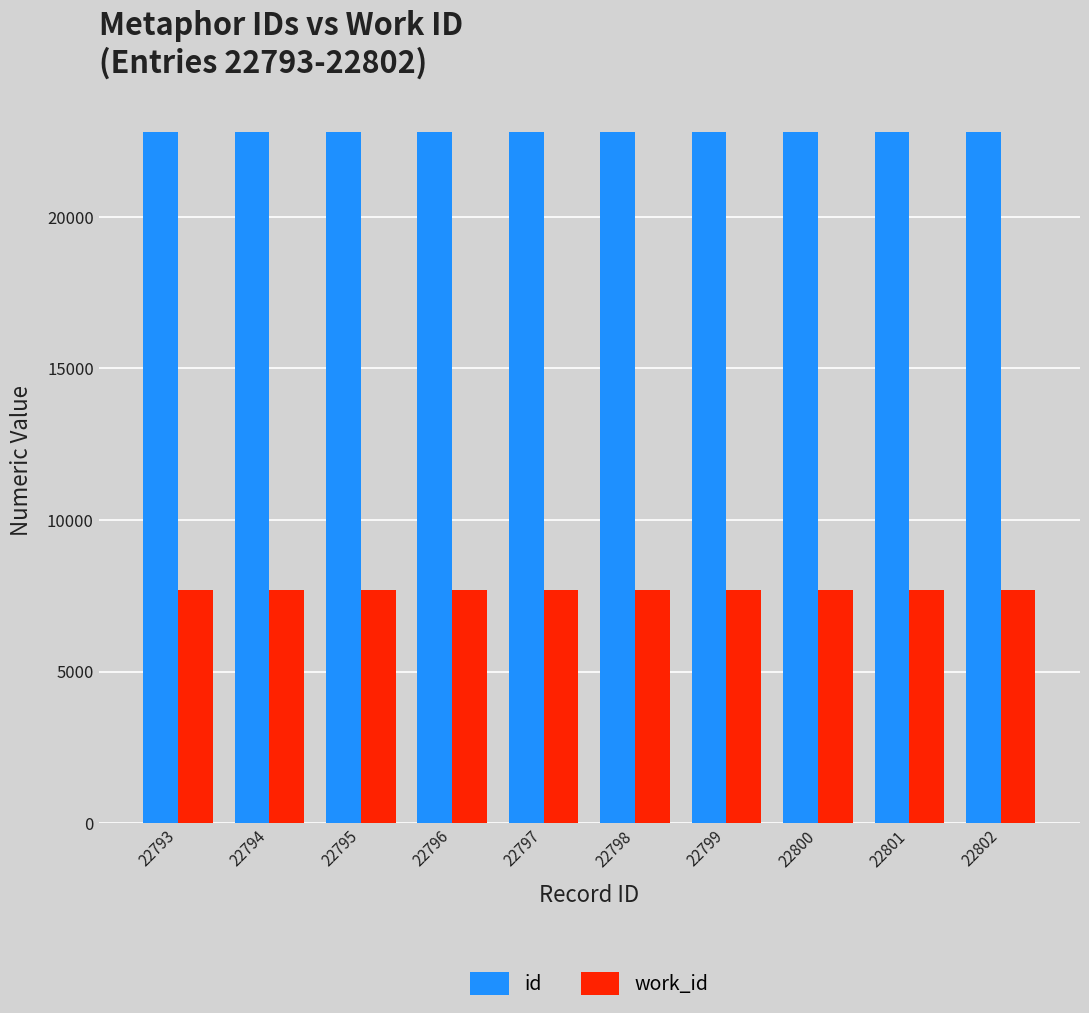

List the series in order of their peak value, lowest first.

work_id, id